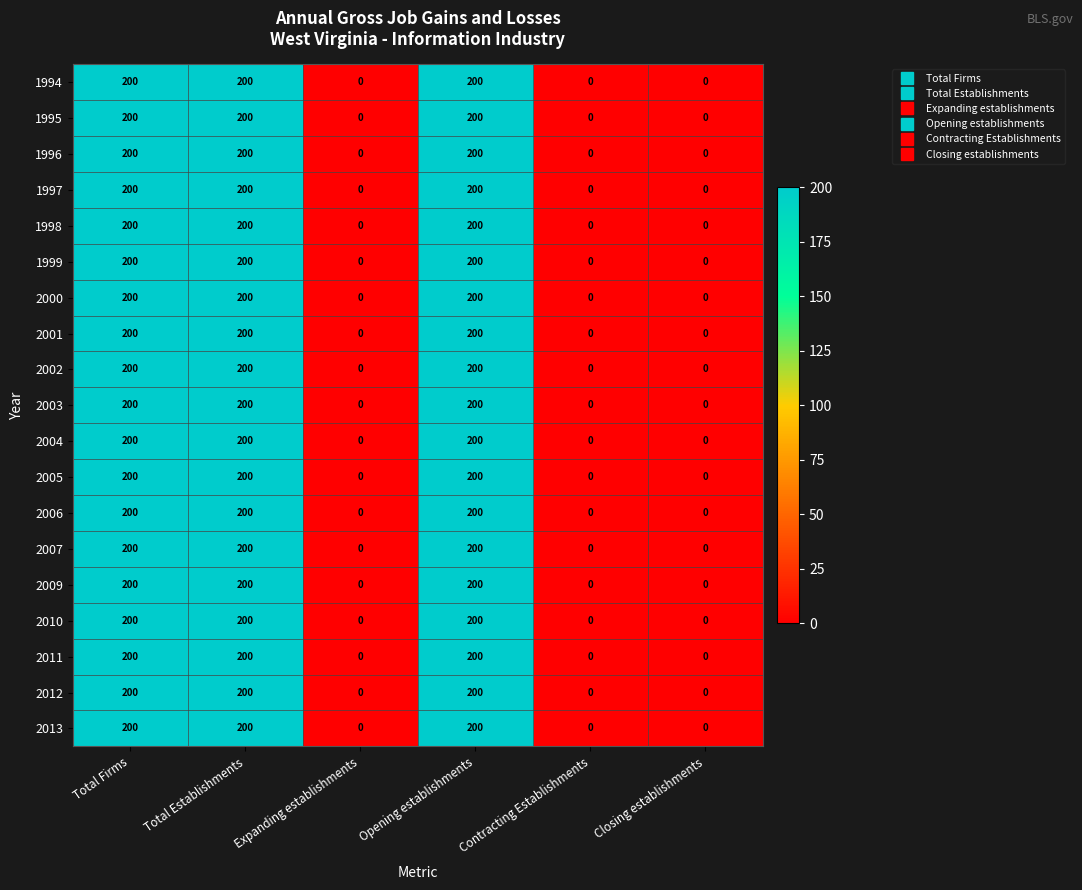

Count the 2003 values in the range 0 to 200.

6